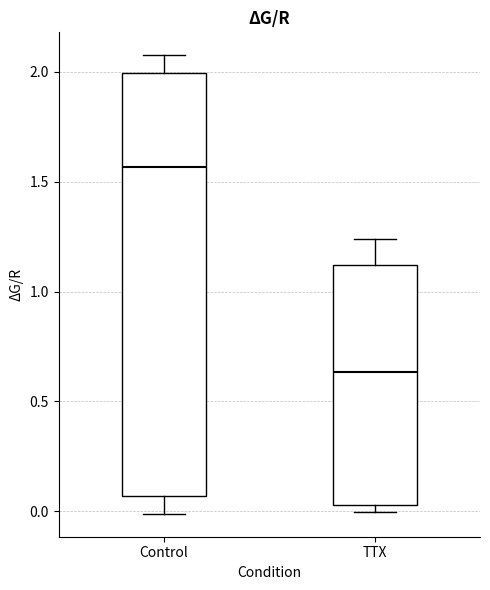

Reading left to right, transcribe this box plot: for each box, give where its median line is, the range the box spans, and where its two whiskers end, as read against the y-axis. The values are not printed on the chart, so give them approximately, as read against the axis.

Control: median 1.55, box 0.05 to 2.00, whiskers 0.00 to 2.10
TTX: median 0.65, box 0.05 to 1.10, whiskers 0.00 to 1.25